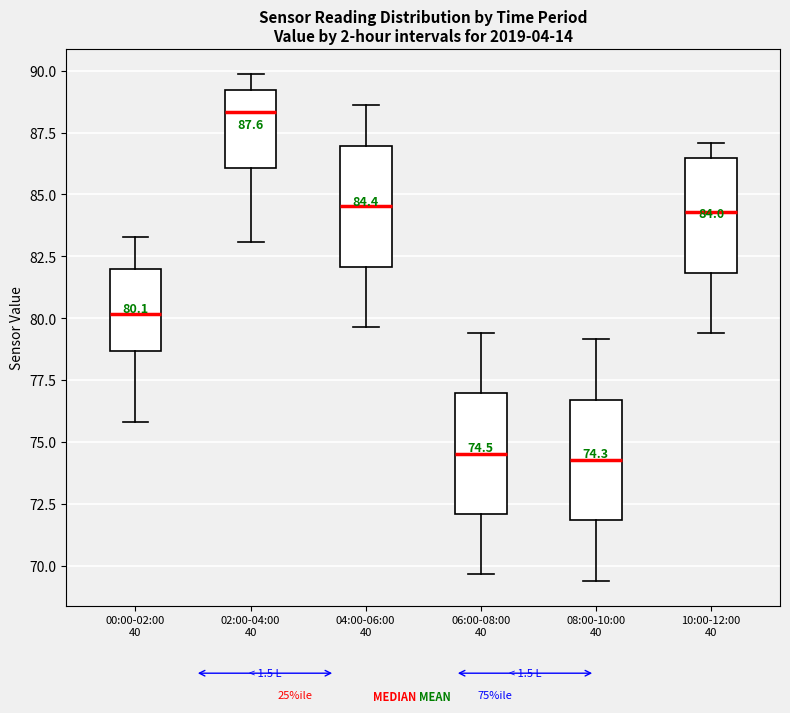

Which box's median line is the highest?

02:00-04:00 40